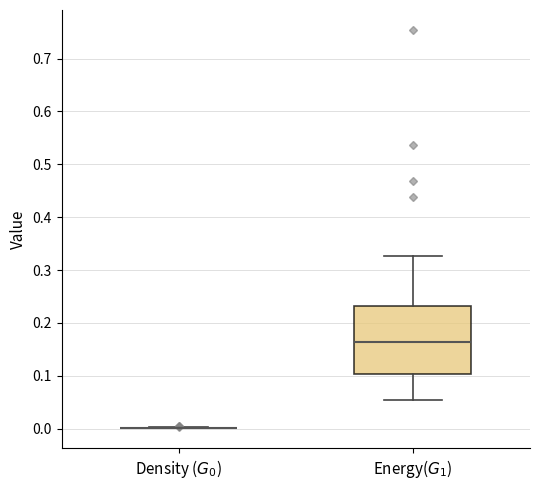

Reading left to right, transcribe this box plot: for each box, give where its median line is, the range the box spans, and where its two whiskers end, as read against the y-axis. The values are not printed on the chart, so give them approximately, as read against the axis.

Density ($G_0$): box collapsed to a line at 0.00, whiskers 0.00 to 0.00
Energy($G_1$): median 0.16, box 0.10 to 0.23, whiskers 0.06 to 0.33